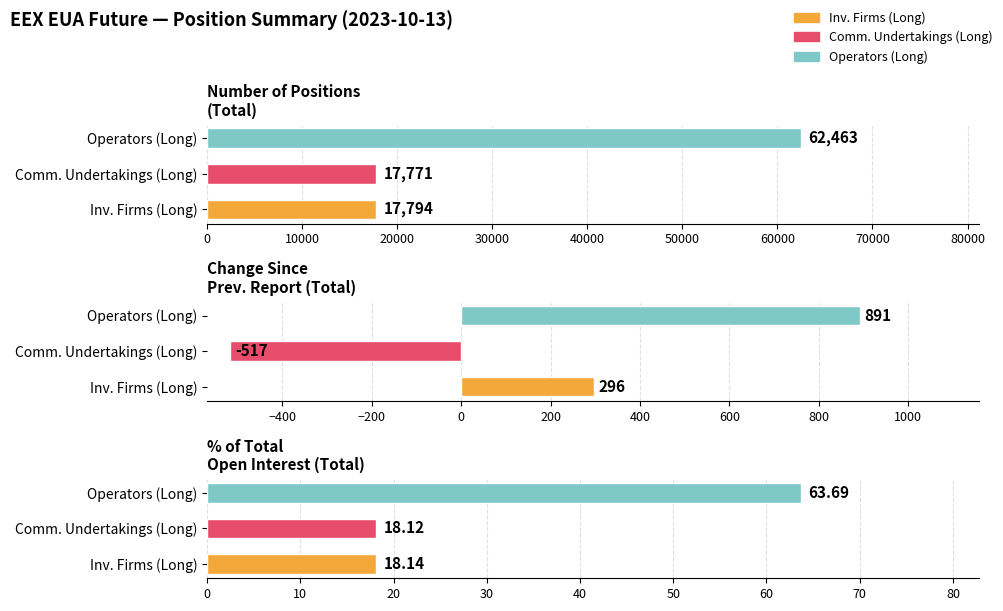

List the labels in order of Investment Firms or credit institutions (Long) value, smallest first.

Percentage of total open interest (Total), Change since previous report (Total), Number of positions (Total)